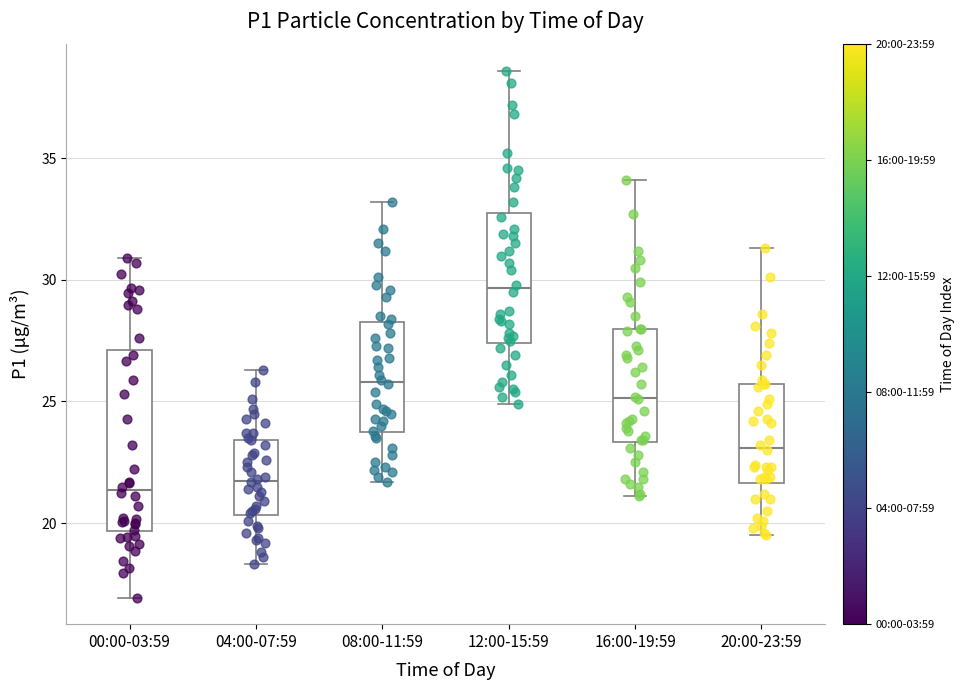

Where is the lower edge of the box for 16:00-19:59 on the y-axis? The values are not printed on the chart, so give them approximately, as read against the axis.

23.5